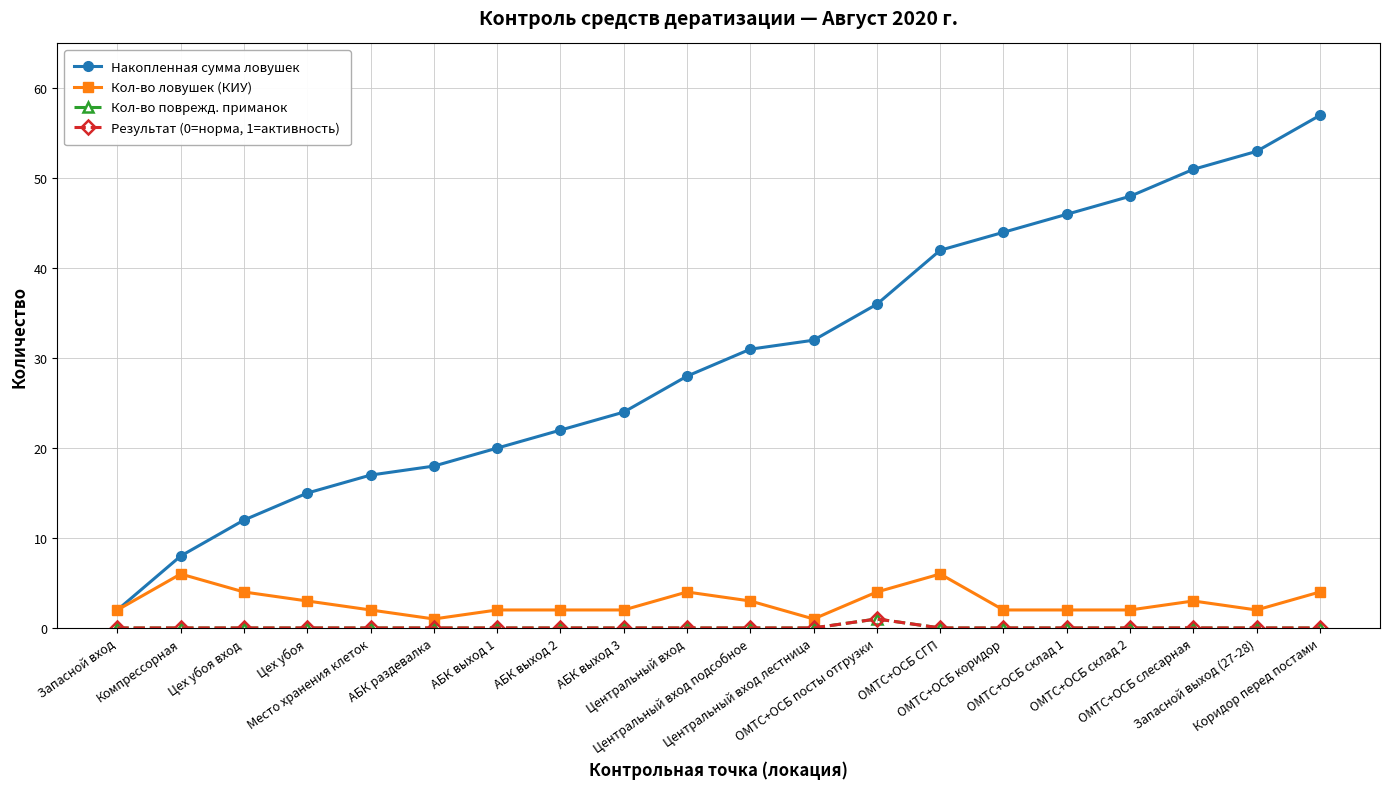

What is the difference between the maximum and minimum values in the Накопленная сумма ловушек series?

55